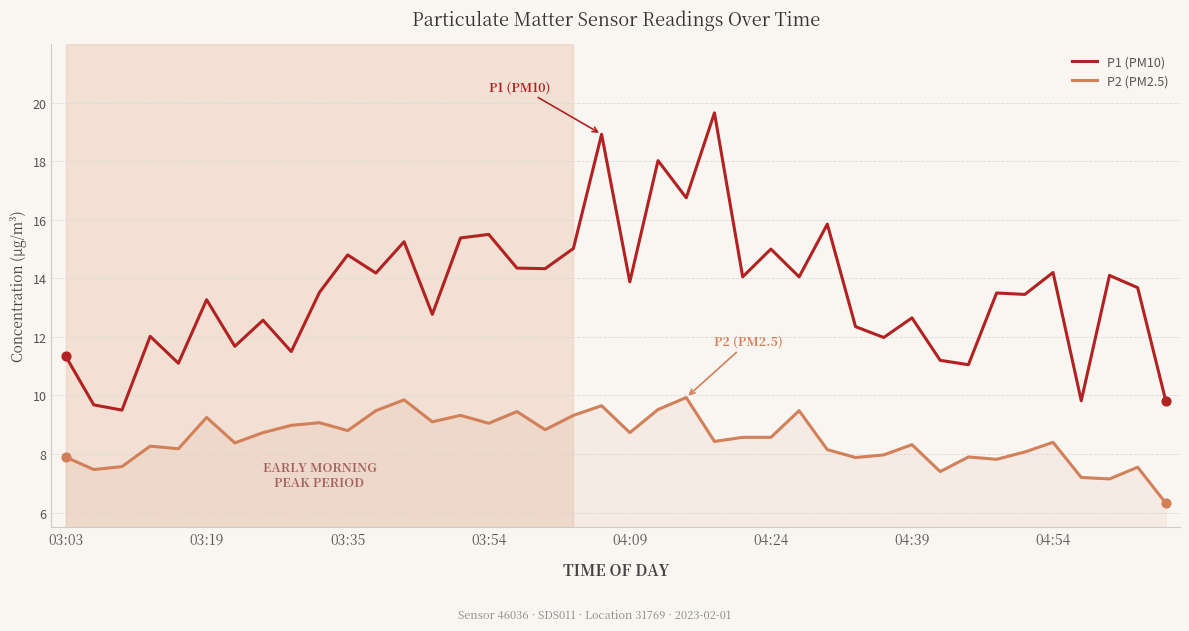

What is the difference between the maximum and minimum values in the P2 (PM2.5) series?

3.6